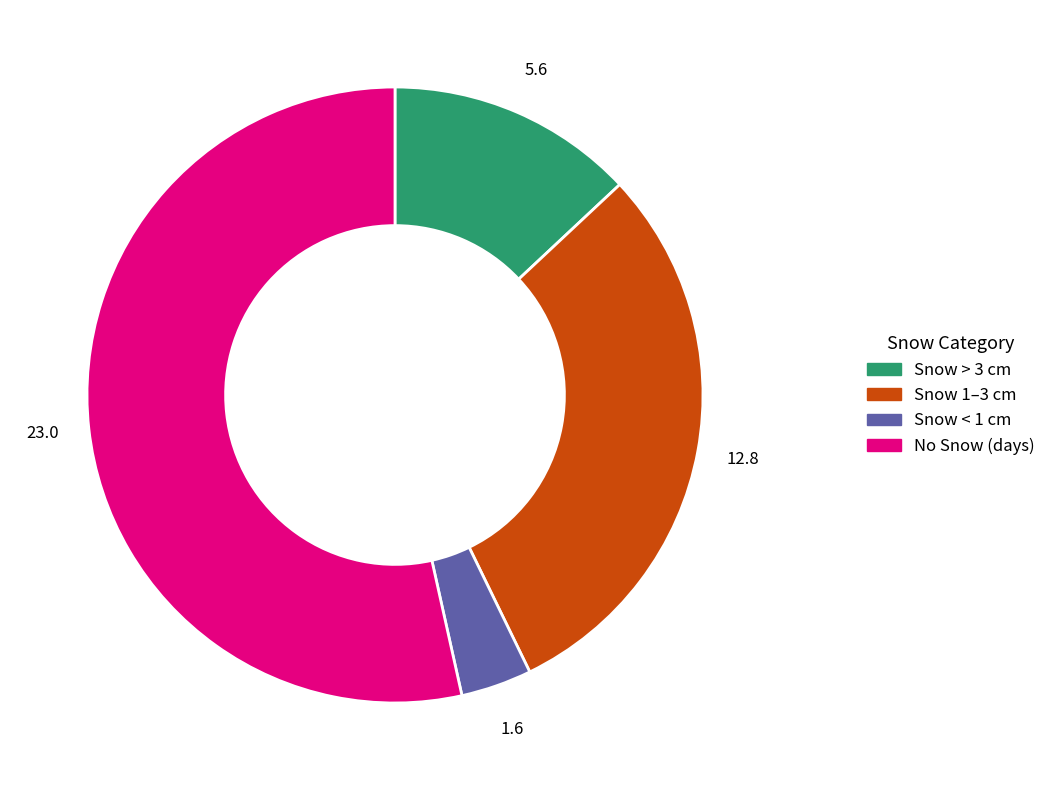

Between No Snow (days) and Snow < 1 cm, which is larger?

No Snow (days)